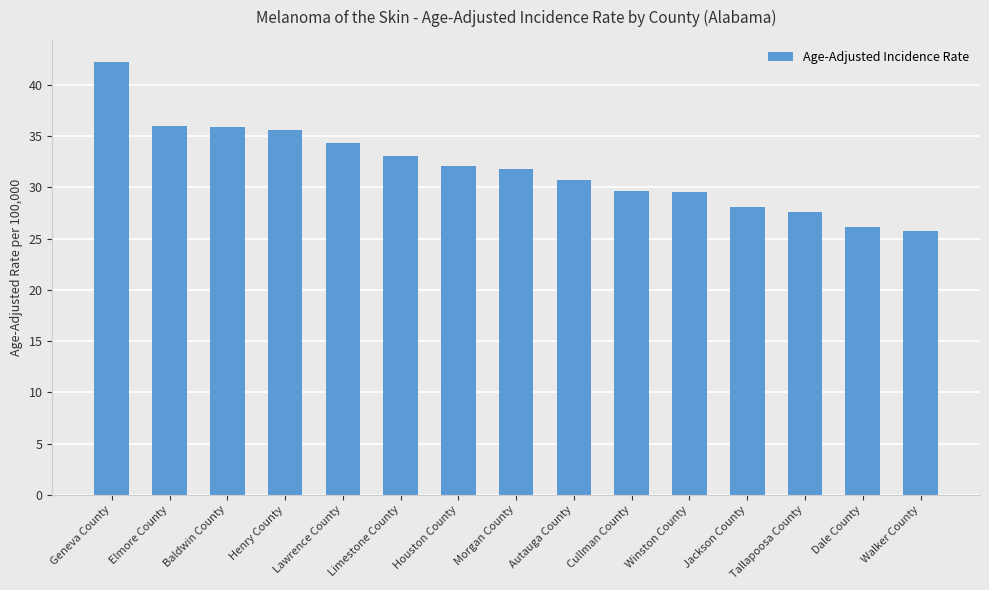

What is the minimum value shown in the chart?

25.8